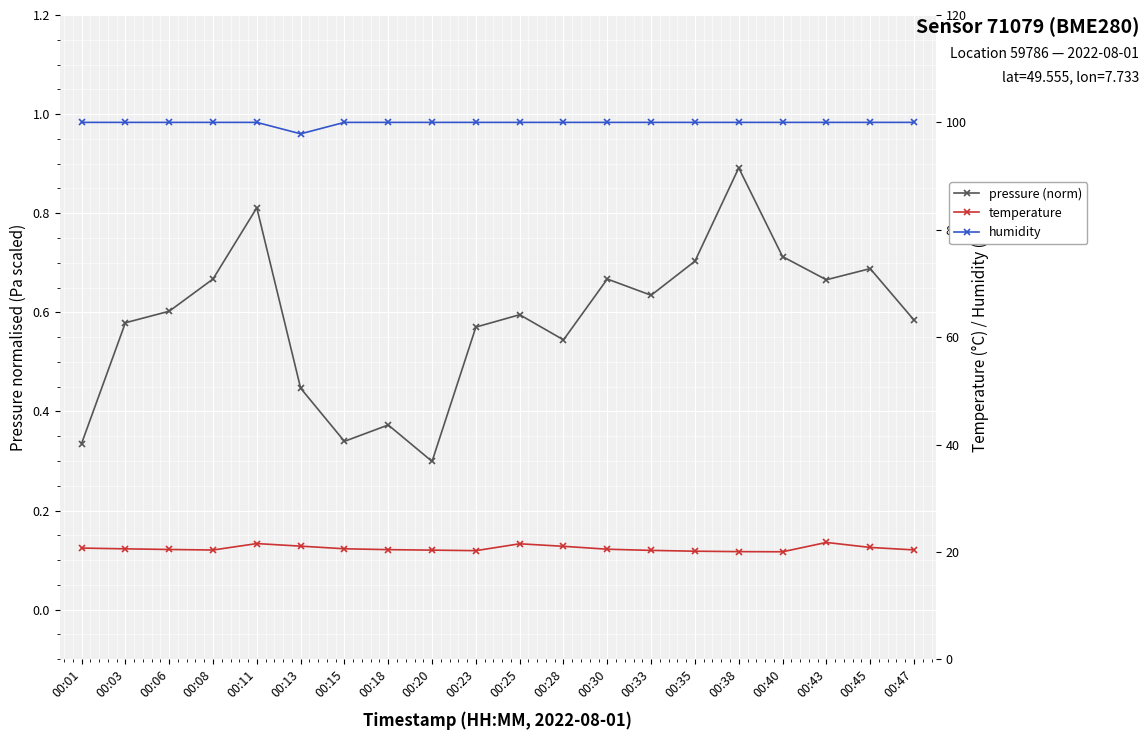

Is it true that temperature equals 20.6 at 00:15?

True